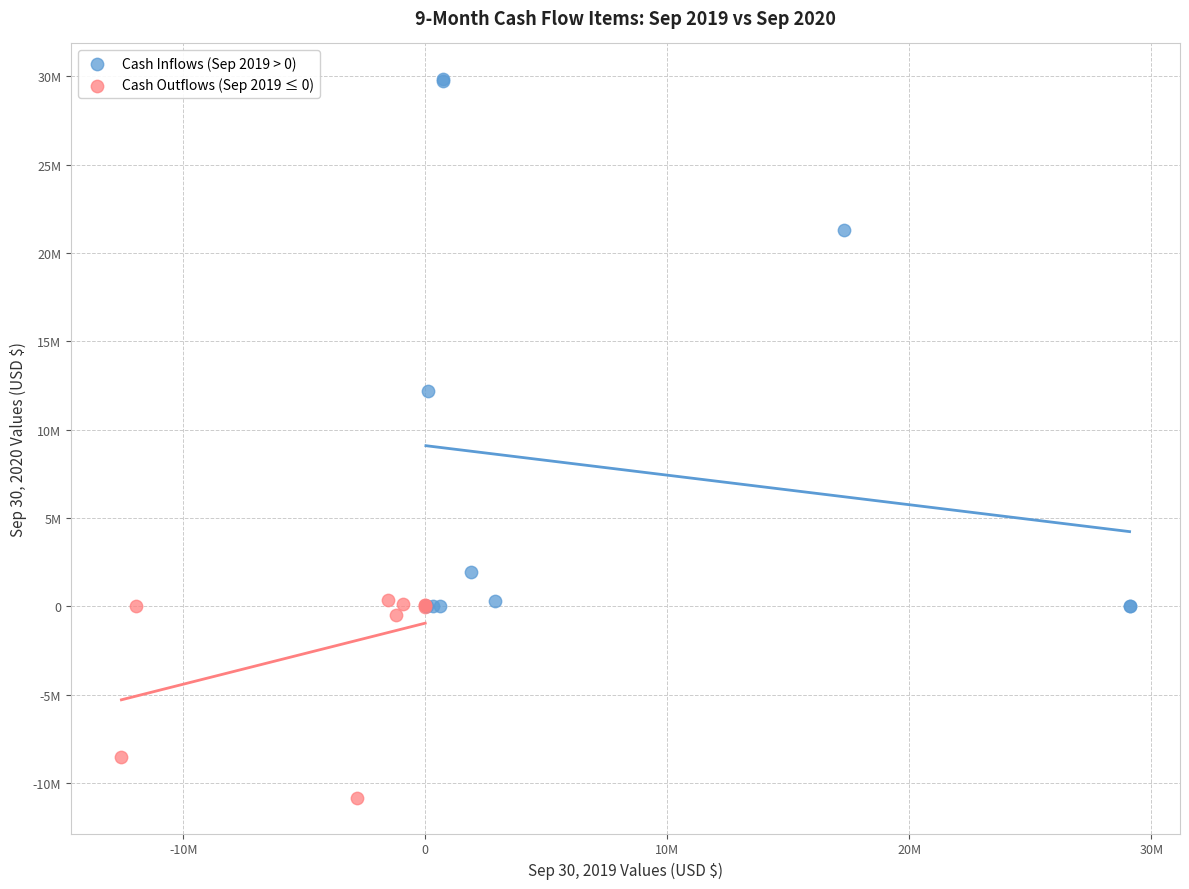

Which series has the largest Y range (max minus min)?

Cash Inflows (Sep 2019 > 0)